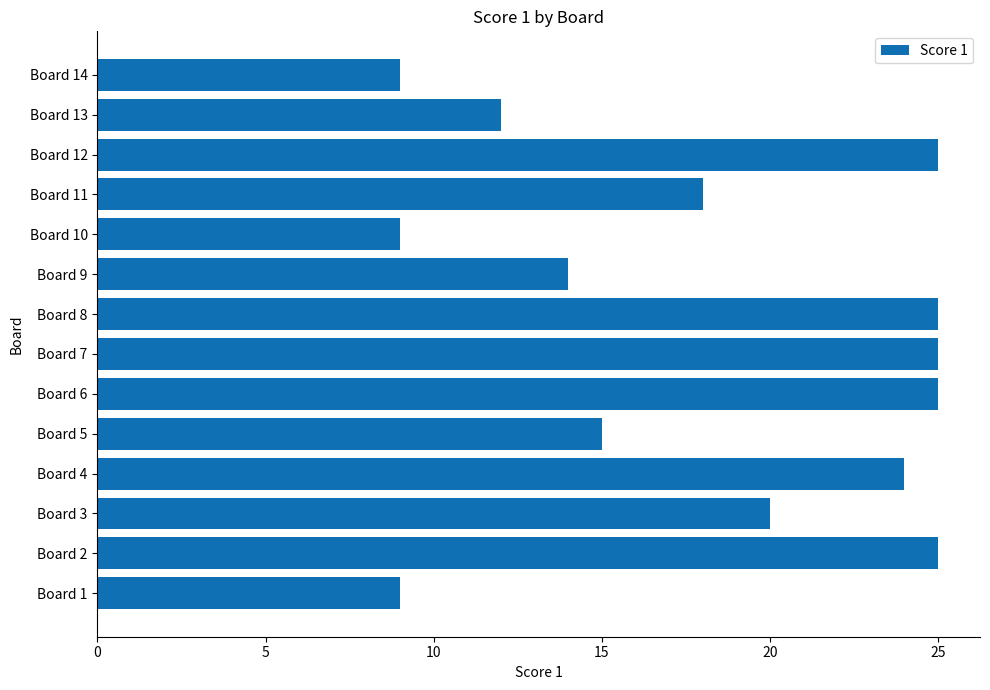

Approximately how many times larger is the value at Board 8 compared to Board 2?

1.0